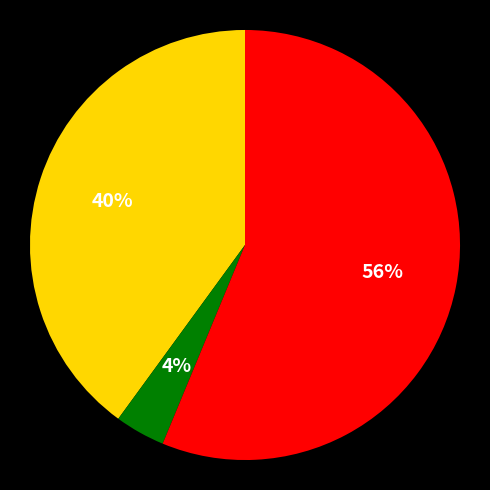

To the nearest percent, what is the difference between the largest and smallest slice percentages?

52%